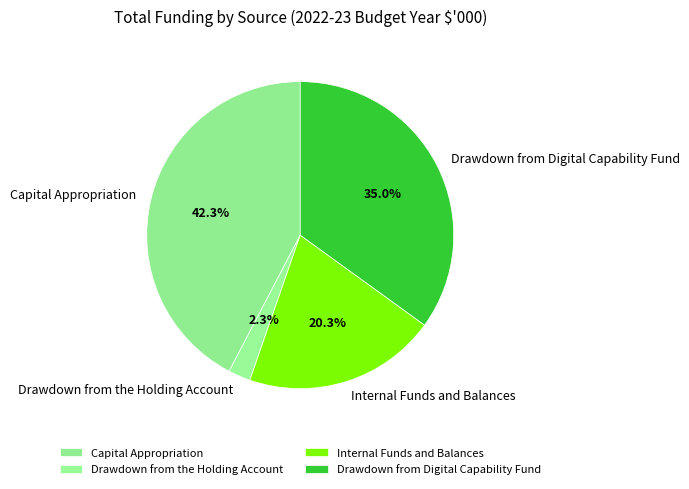

True or false: Internal Funds and Balances accounts for 20% of the total.

True